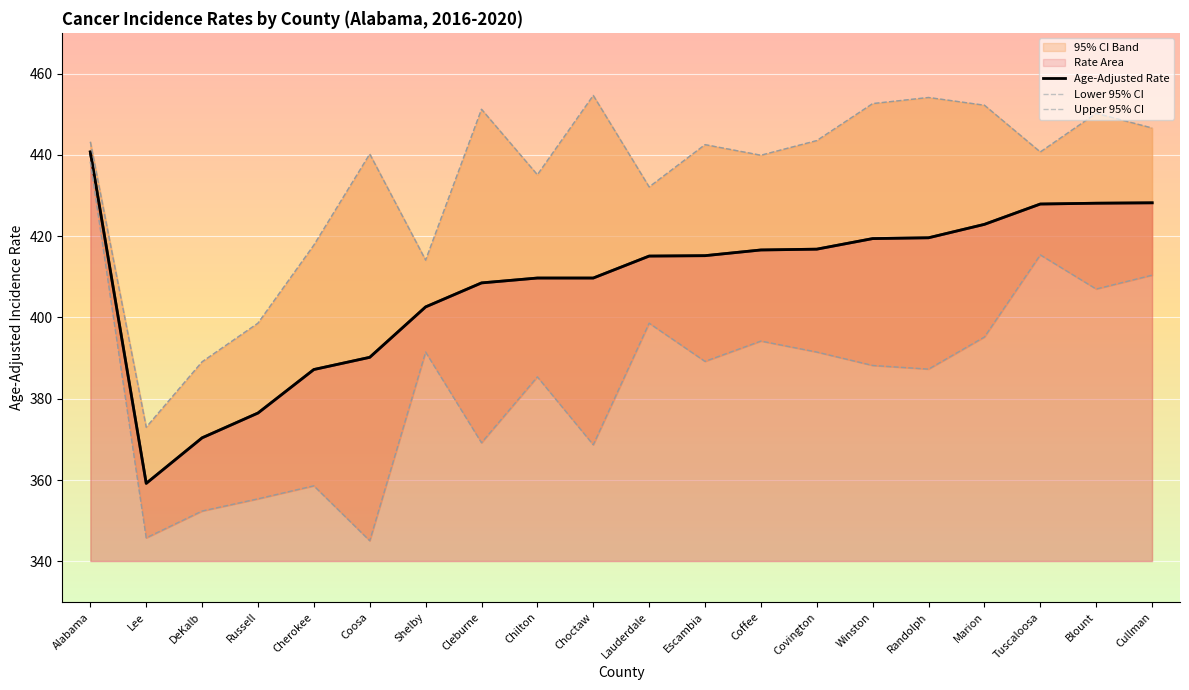

What is the label of the 11th point from the left?

Lauderdale